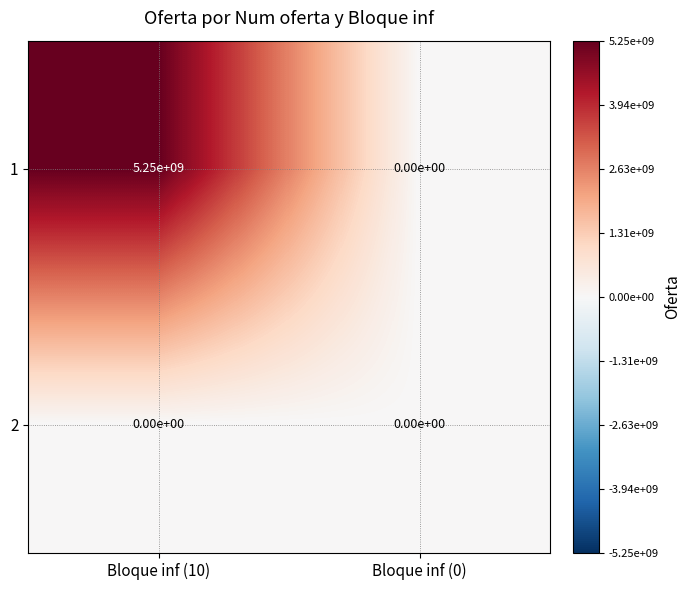

Which series has the largest range (max minus min)?

1